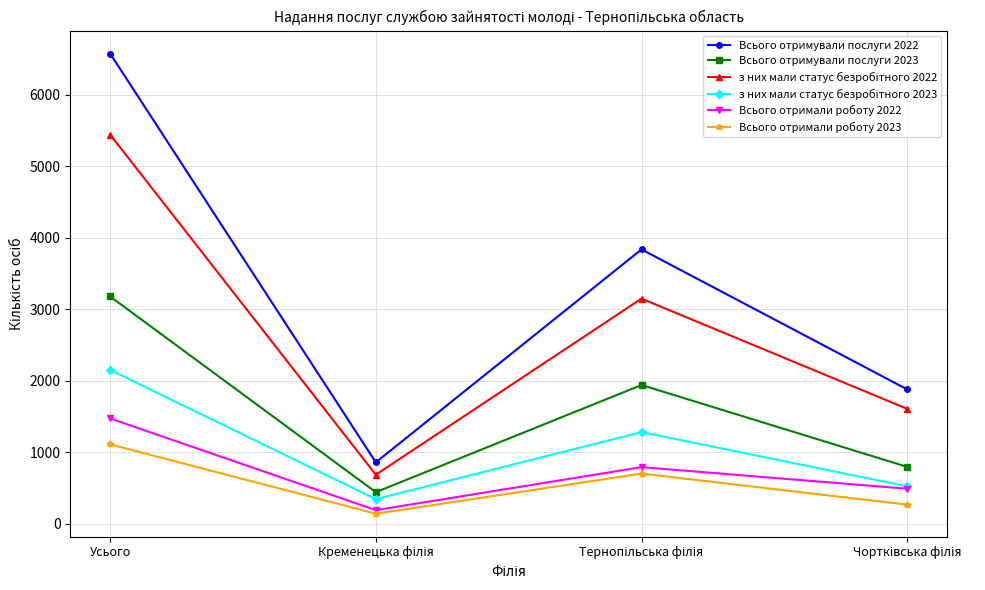

Which series has the largest range (max minus min)?

Всього отримували послуги 2022